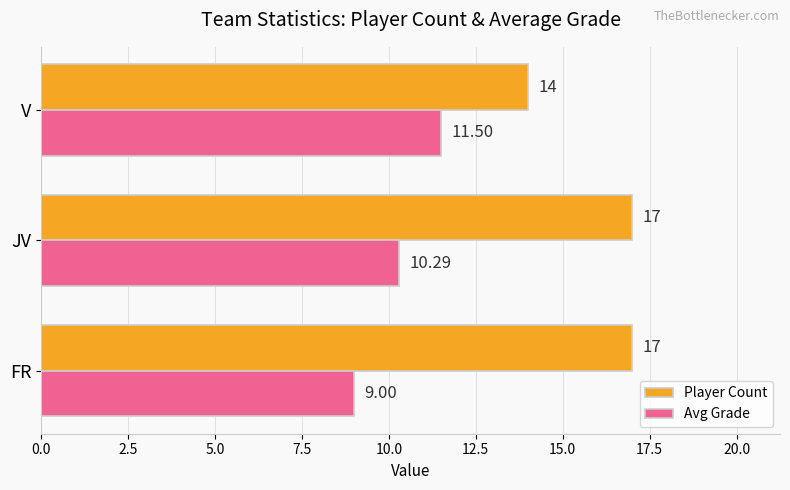

Count the Avg Grade values in the range 9 to 11.

2